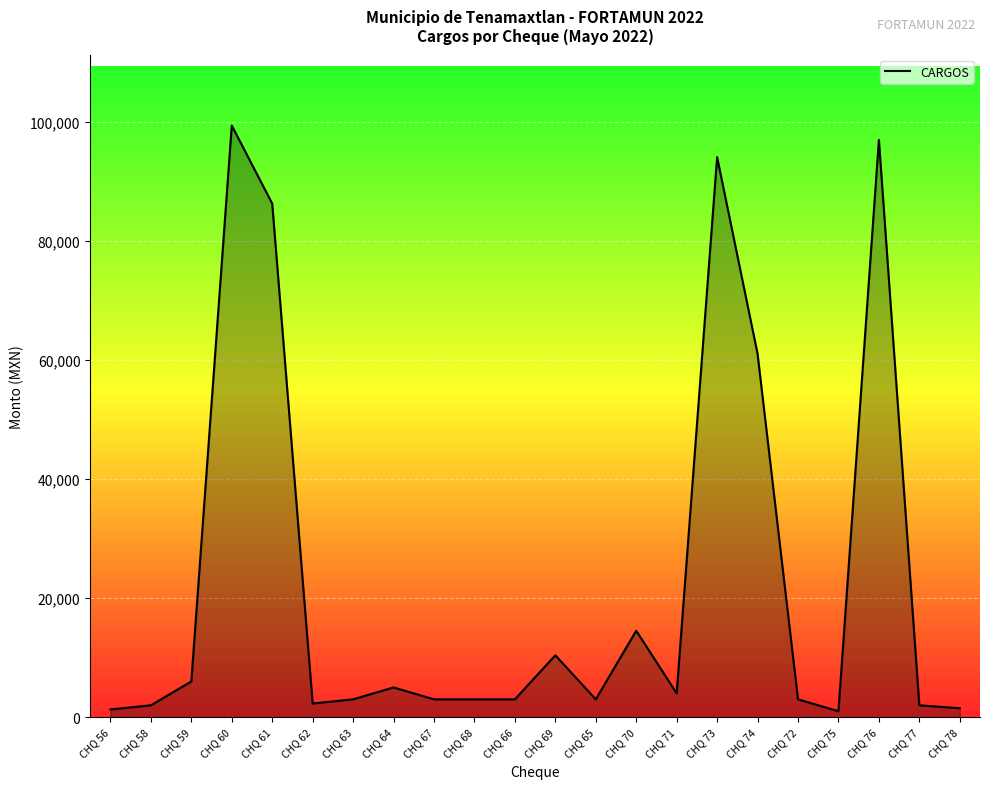

The value at CHQ 74 is 106175. True or false?

False